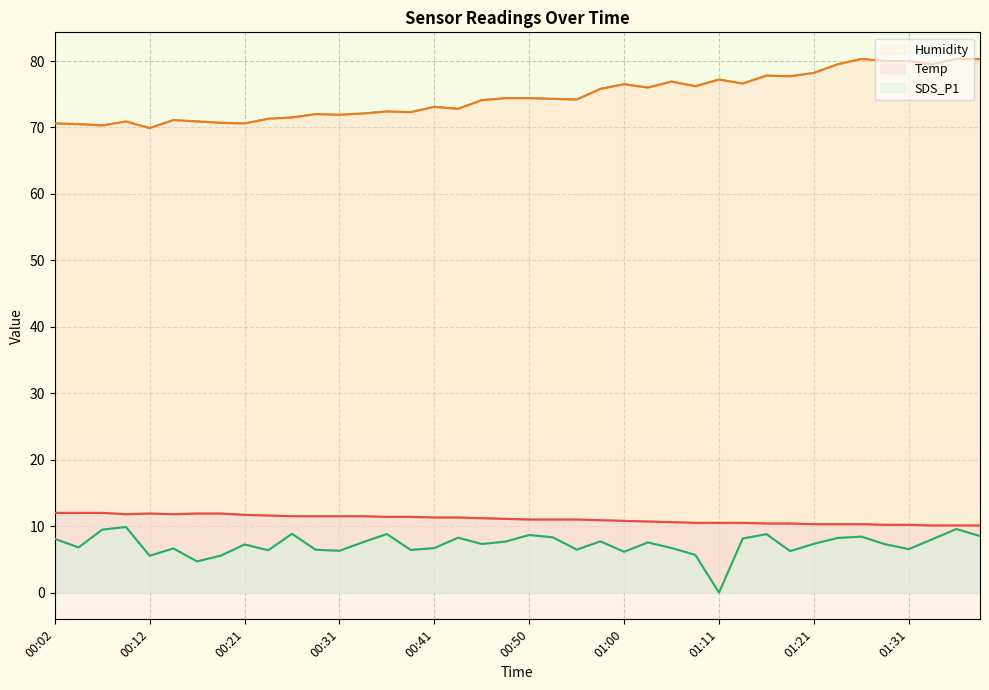

Which has a higher value, 01:29 or 00:55?

00:55